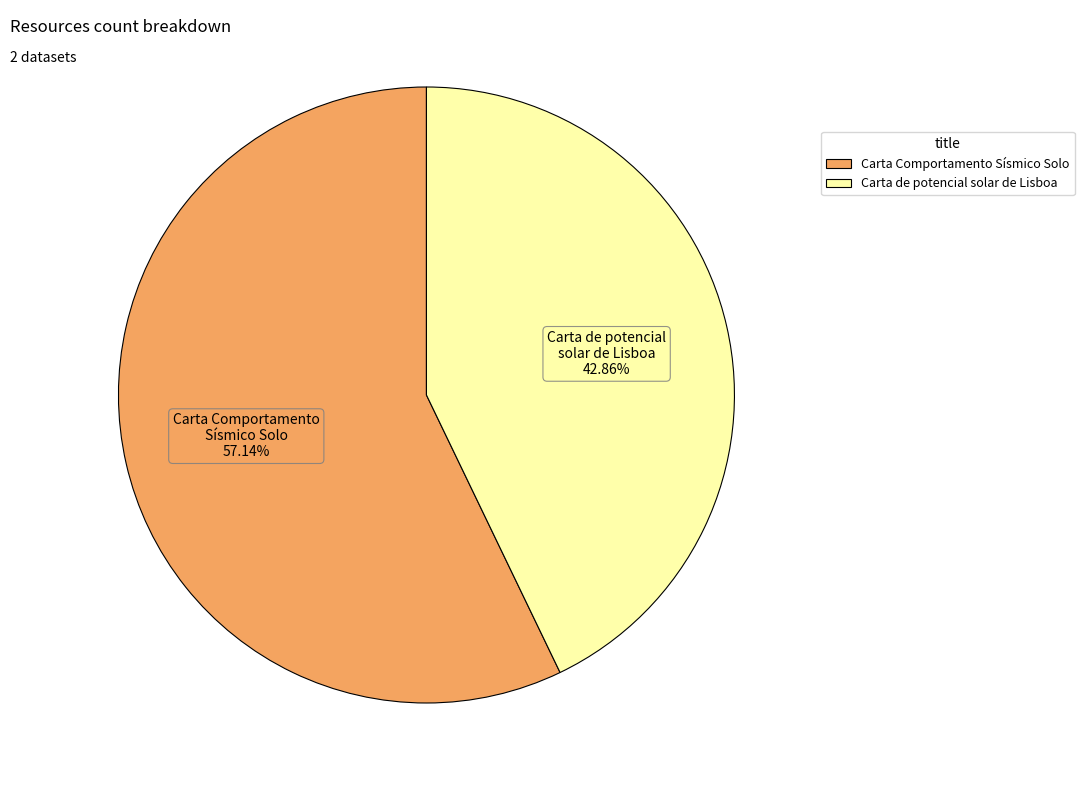

Which slice is the largest?

Carta Comportamento Sísmico Solo